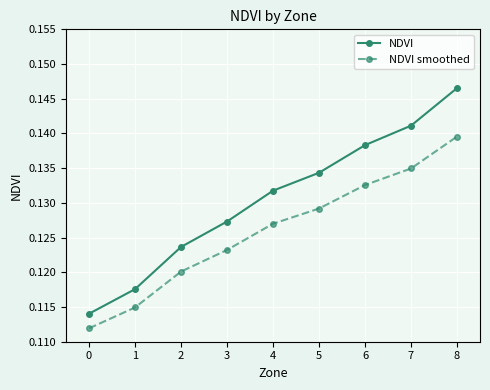

How many data points does each series have?

9